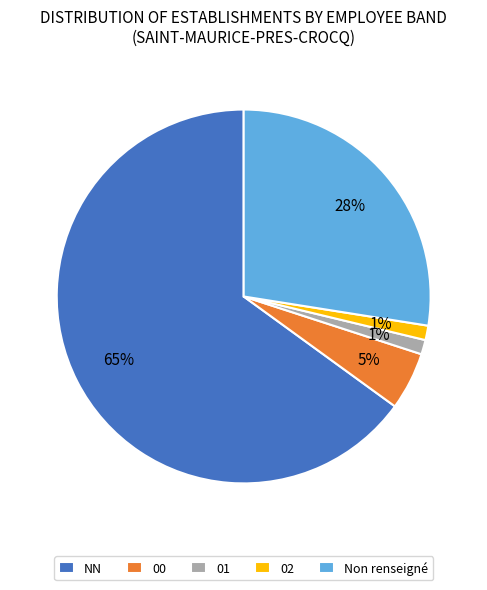

Does NN account for over 50% of the chart?

Yes